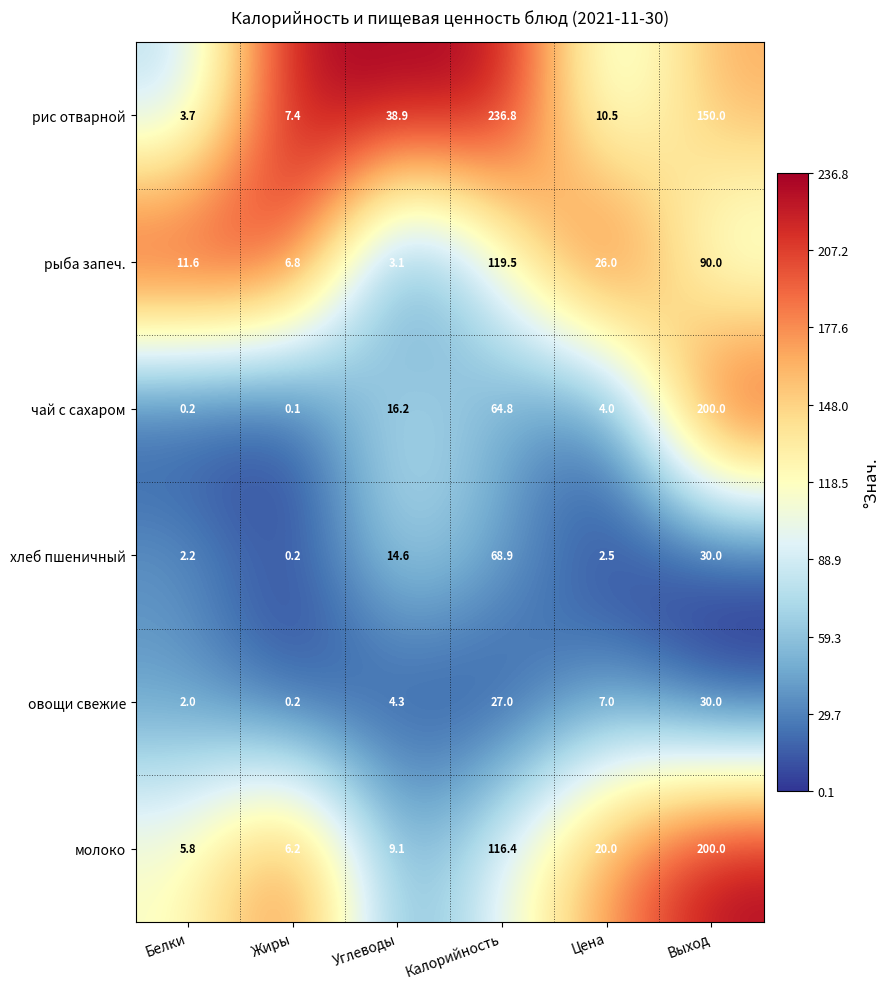

The value of хлеб пшеничный at Углеводы is 14.6. True or false?

True